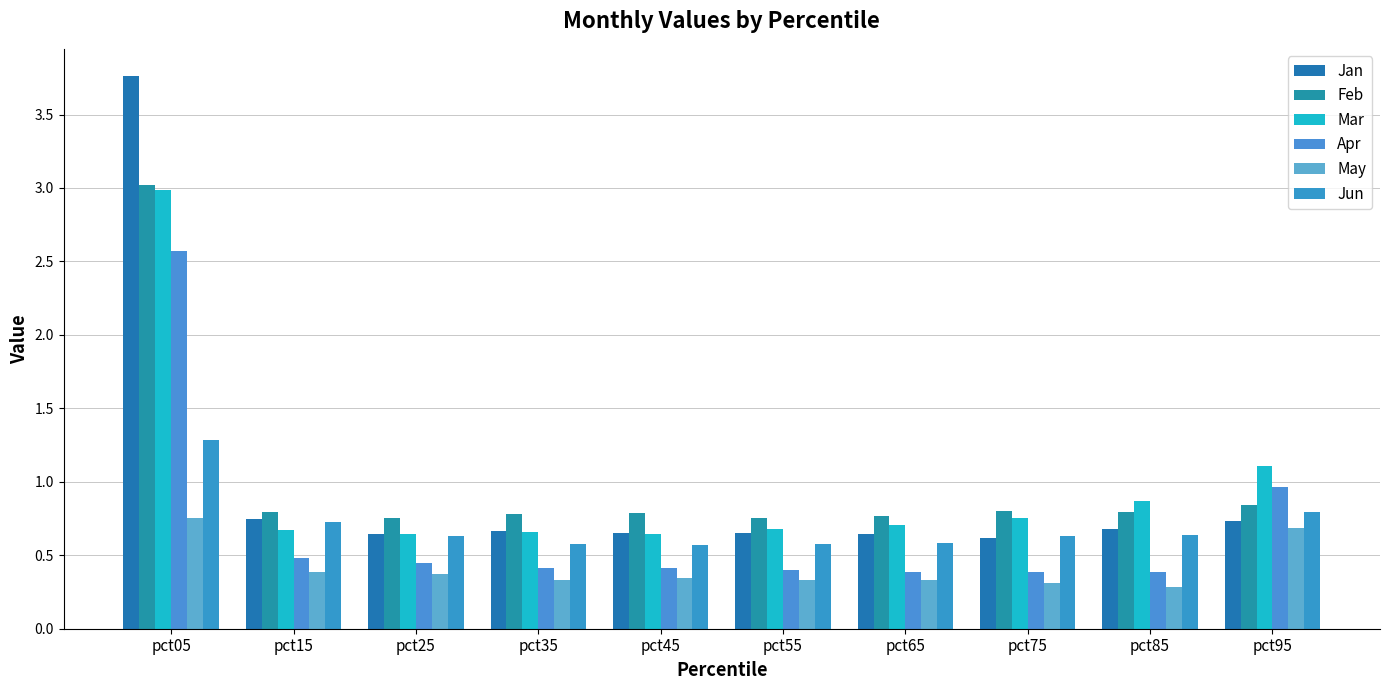

Reading left to right, extract all data points from this chart.

Jan: 3.8	0.7	0.6	0.7	0.7	0.7	0.6	0.6	0.7	0.7
Feb: 3.0	0.8	0.8	0.8	0.8	0.8	0.8	0.8	0.8	0.8
Mar: 3.0	0.7	0.6	0.7	0.6	0.7	0.7	0.8	0.9	1.1
Apr: 2.6	0.5	0.4	0.4	0.4	0.4	0.4	0.4	0.4	1.0
May: 0.8	0.4	0.4	0.3	0.3	0.3	0.3	0.3	0.3	0.7
Jun: 1.3	0.7	0.6	0.6	0.6	0.6	0.6	0.6	0.6	0.8